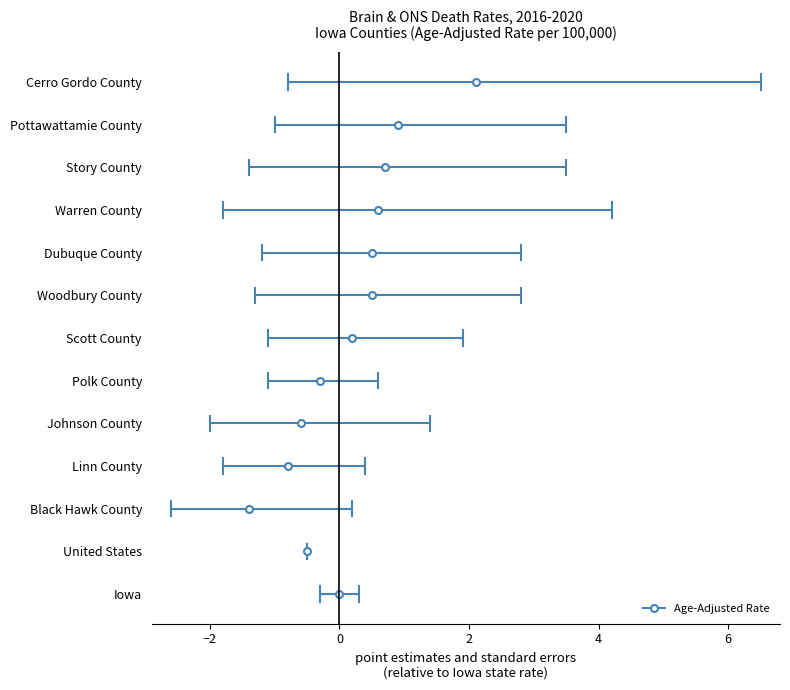

At which category is the sum across all series the highest?

Cerro Gordo County